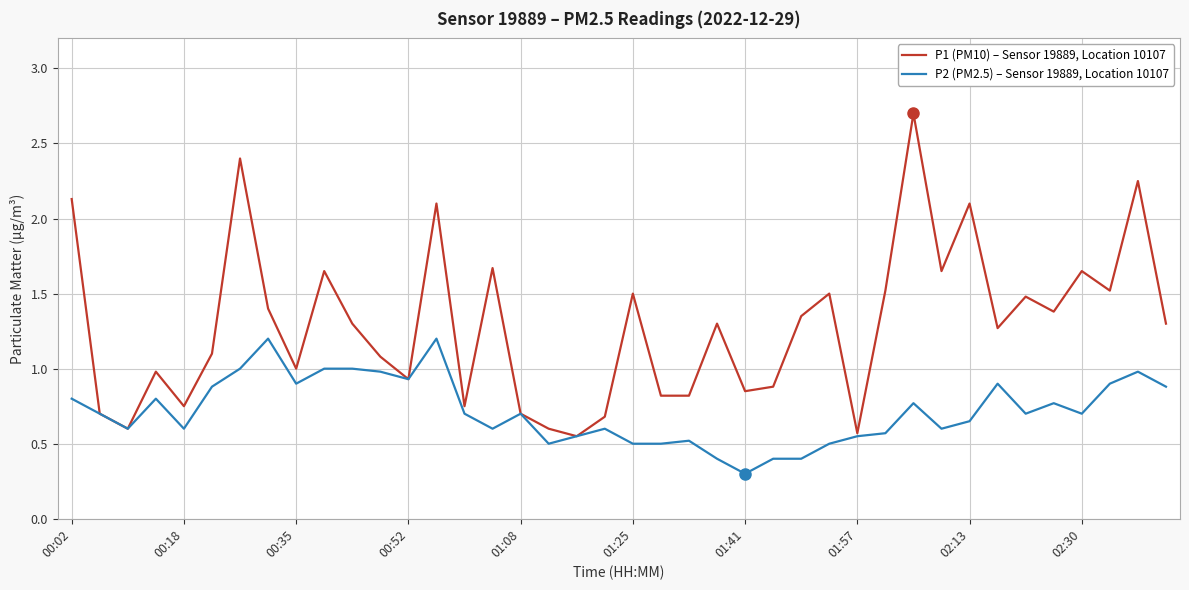

How many lines are shown in the chart?

2